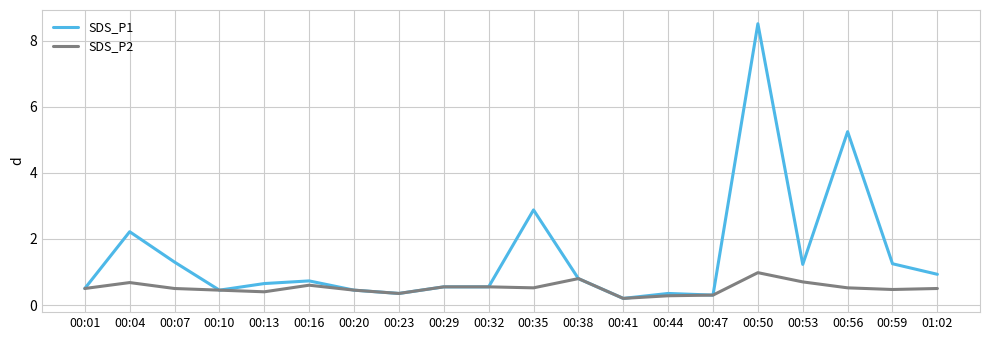

Rank the series by their average value, from highest to lowest.

SDS_P1, SDS_P2